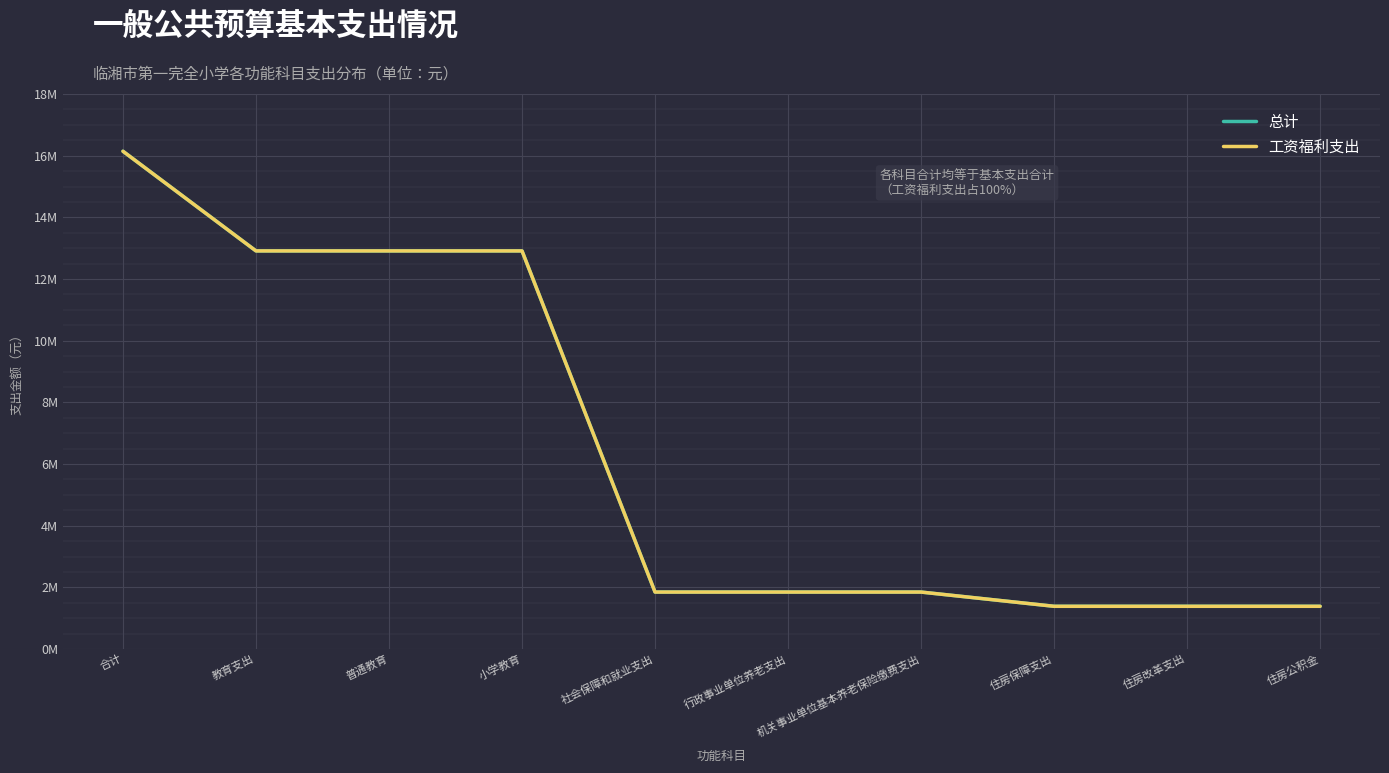

Reading left to right, what are all the values shown in this chart?

总计: 16143230.9	12911095.7	12911095.7	12911095.7	1846934.4	1846934.4	1846934.4	1385200.8	1385200.8	1385200.8
工资福利支出: 16143230.9	12911095.7	12911095.7	12911095.7	1846934.4	1846934.4	1846934.4	1385200.8	1385200.8	1385200.8